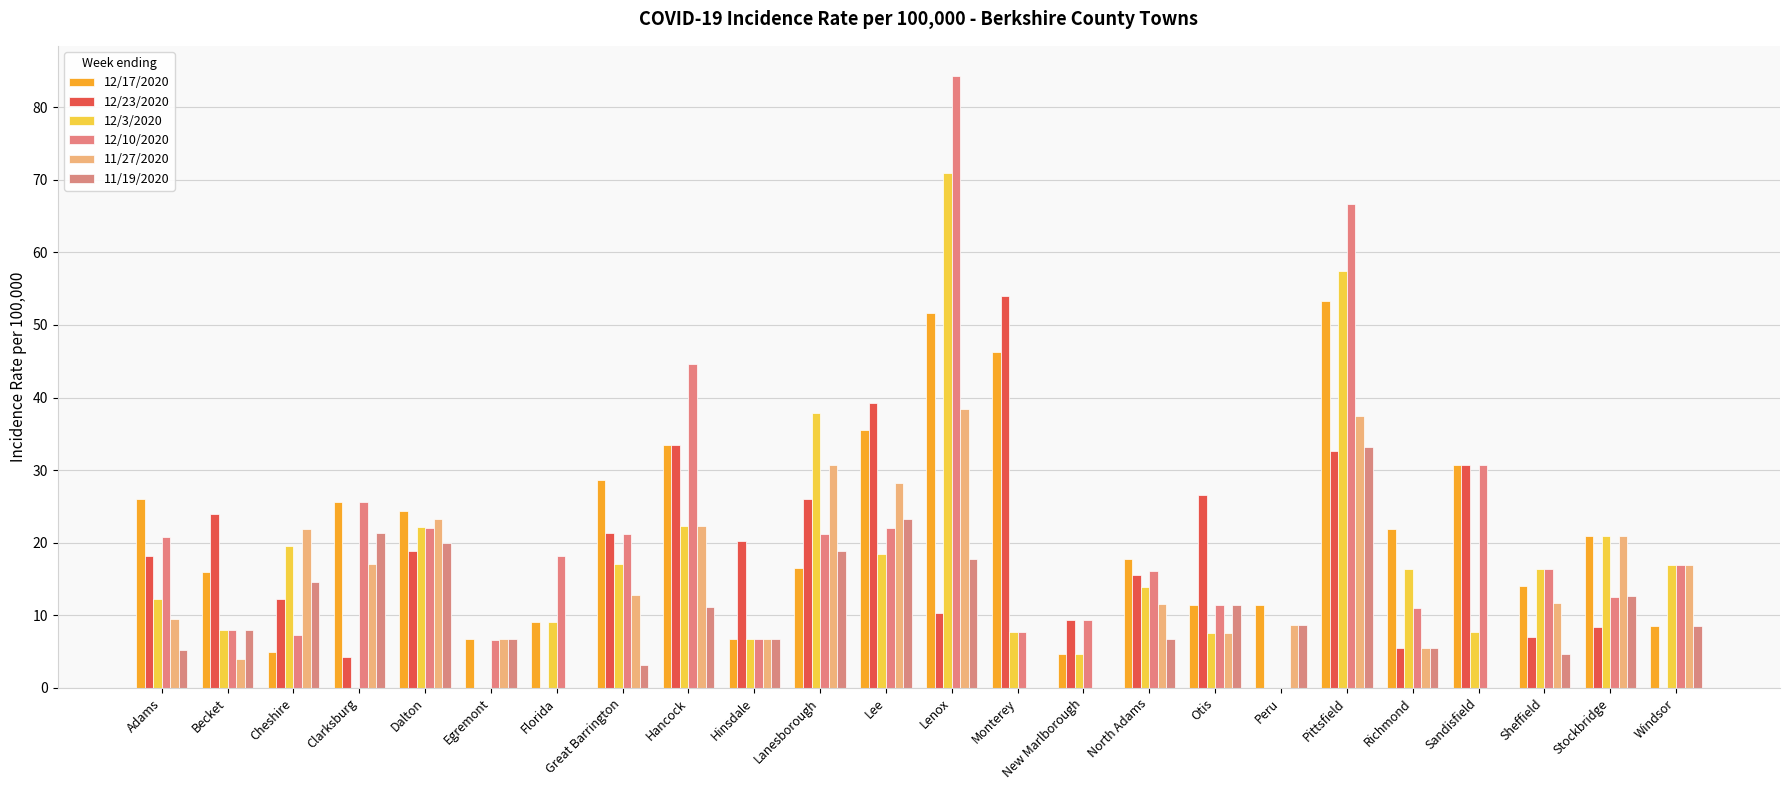

At how many categories does at least one series exceed 43?

4